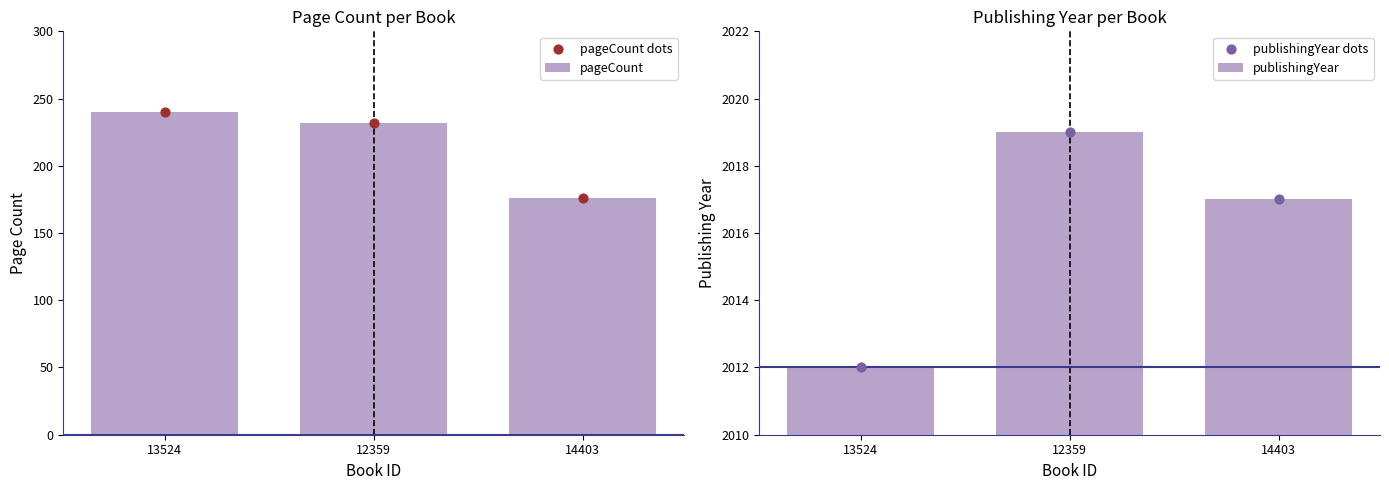

Is the value of pageCount at 13524 greater than the value of publishingYear at 12359?

No